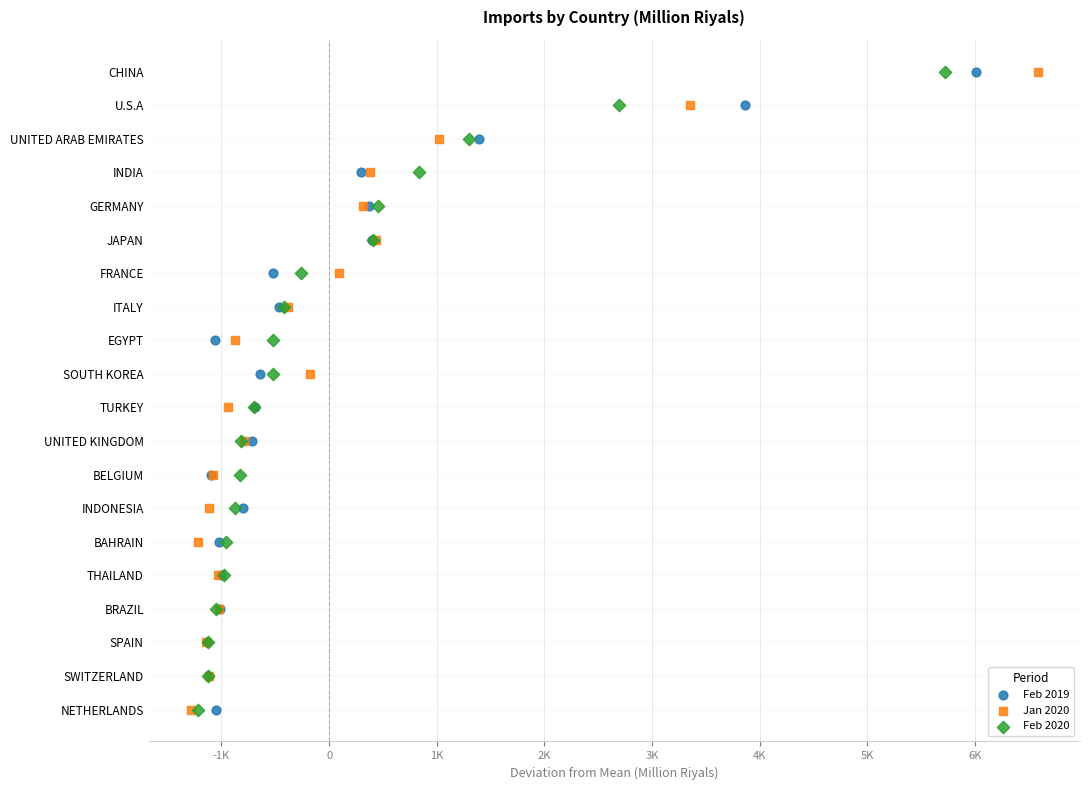

What are all the series names shown in the legend?

Feb 2019, Jan 2020, Feb 2020